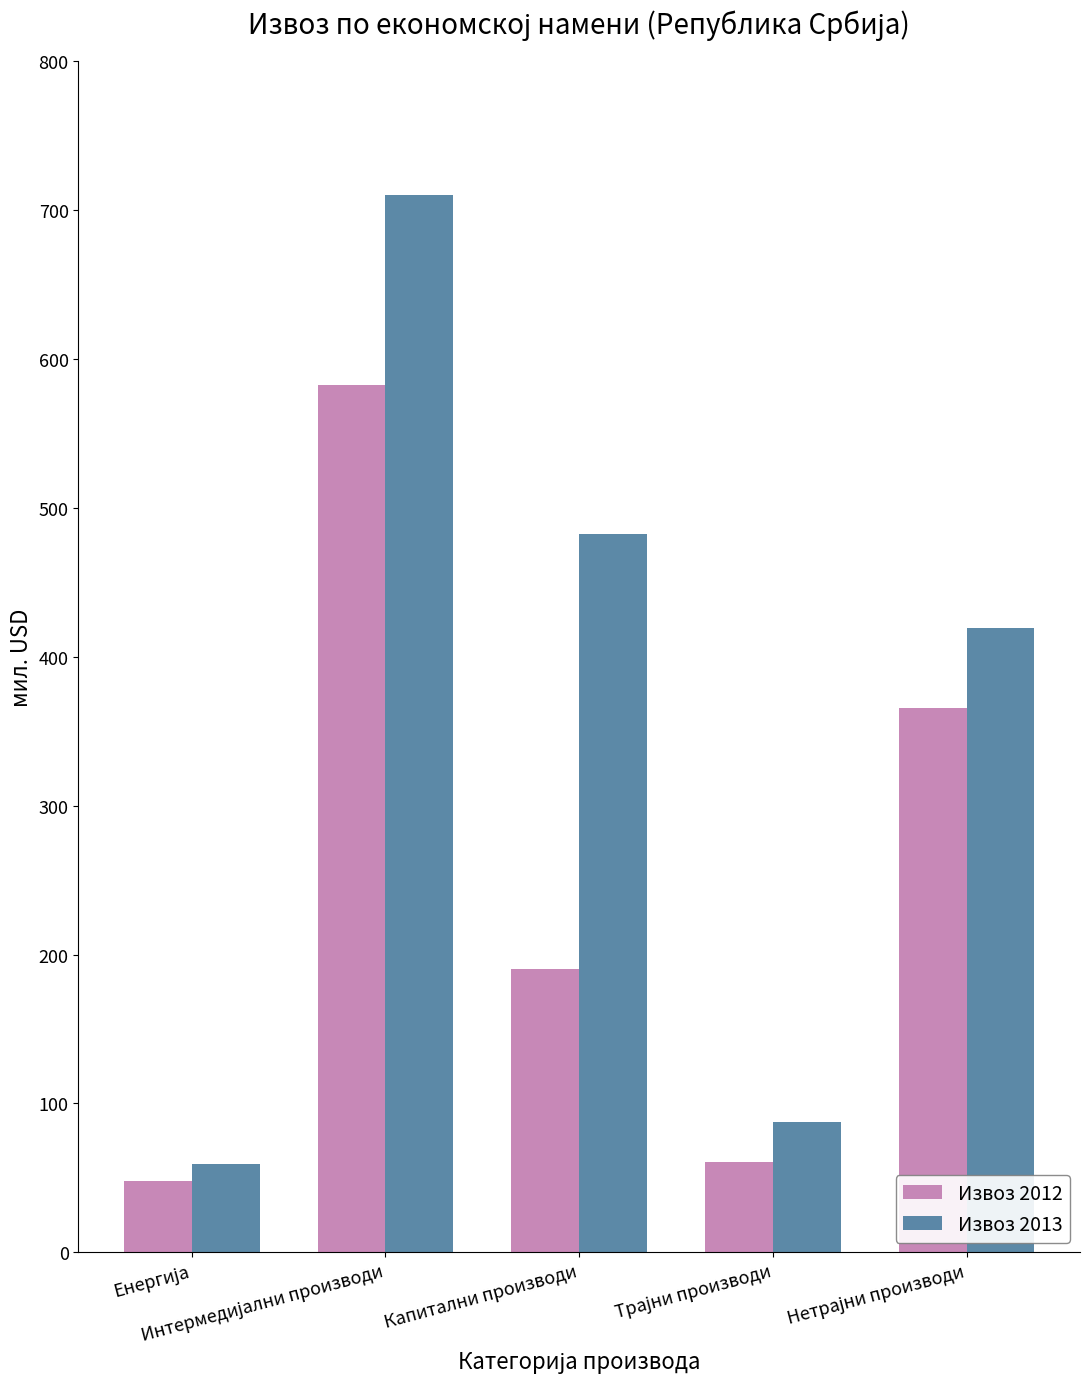

How many bars are there in total?

10